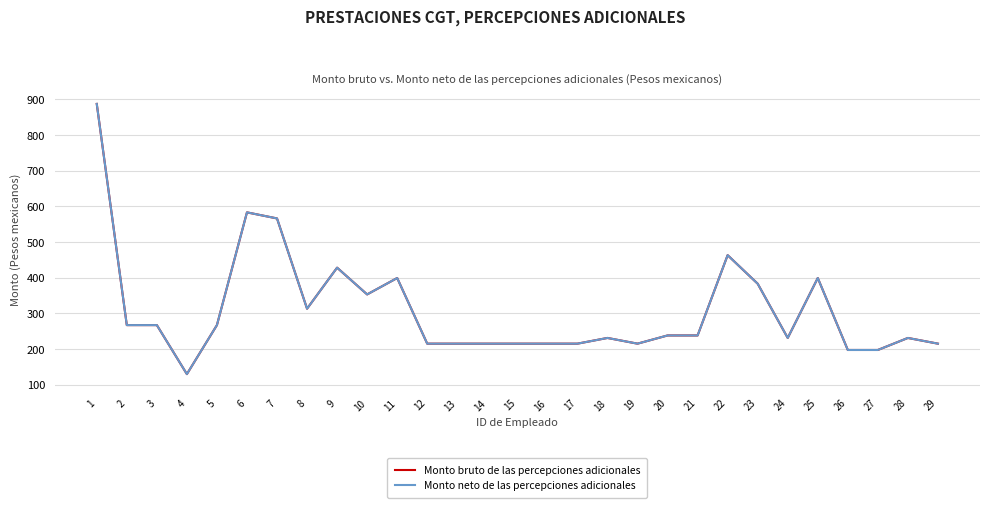

True or false: Monto bruto de las percepciones adicionales and Monto neto de las percepciones adicionales intersect in this chart.

False